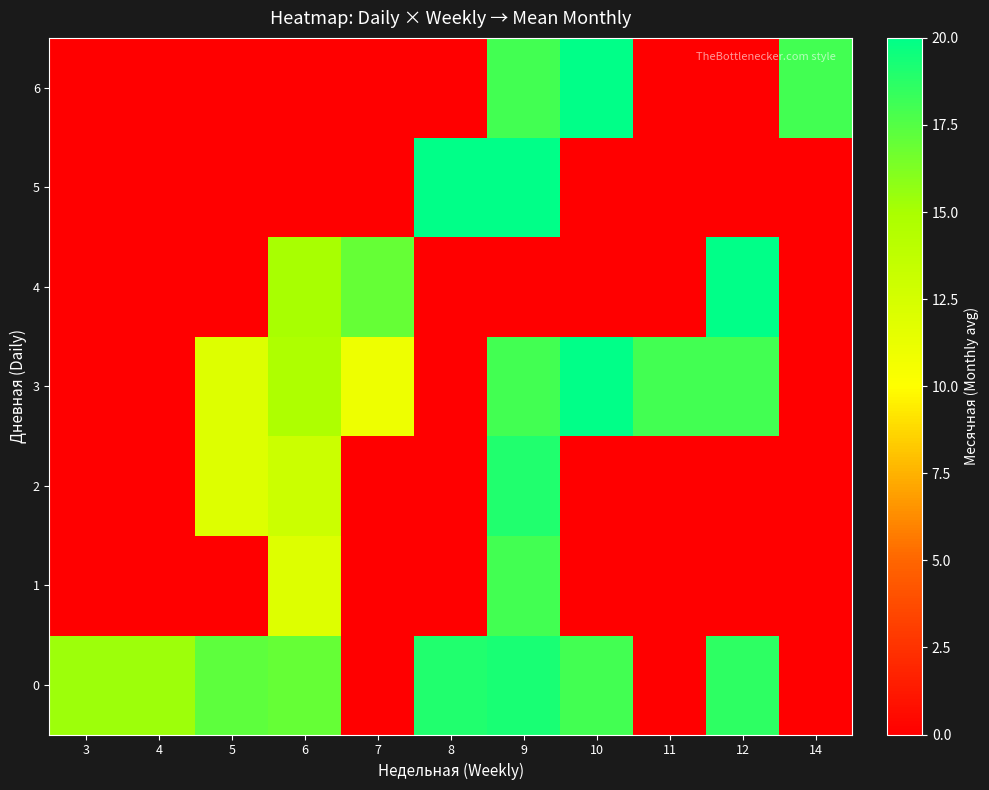

Which label corresponds to the smallest value in the chart?

7